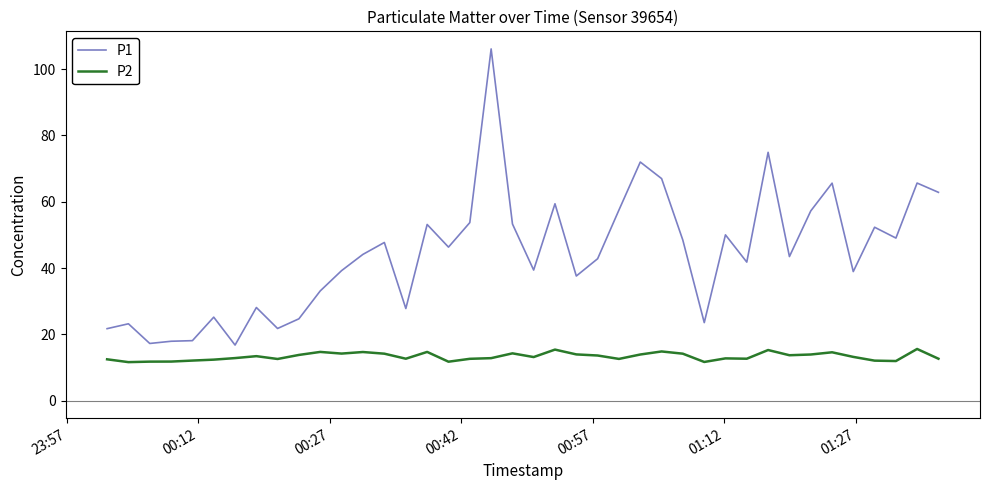

In P1, how many points are lower than both neighbors (excluding endpoints)?

12